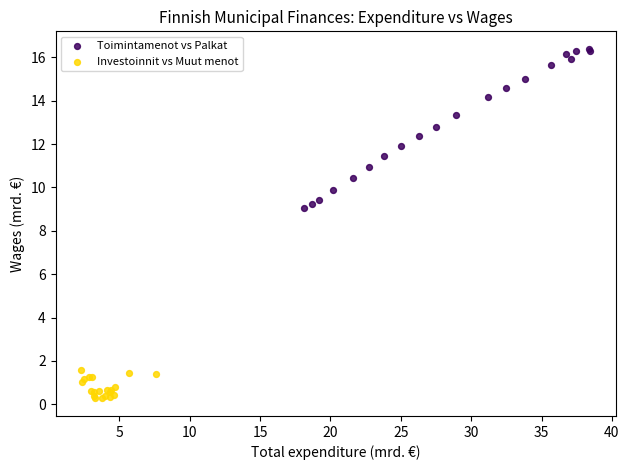

Which series reaches the minimum Y coordinate?

Investoinnit vs Muut menot